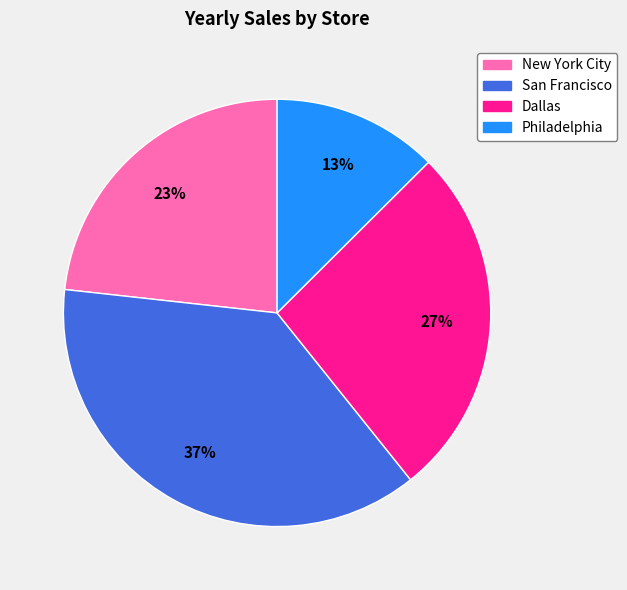

To the nearest percent, what portion does Dallas represent?

27%